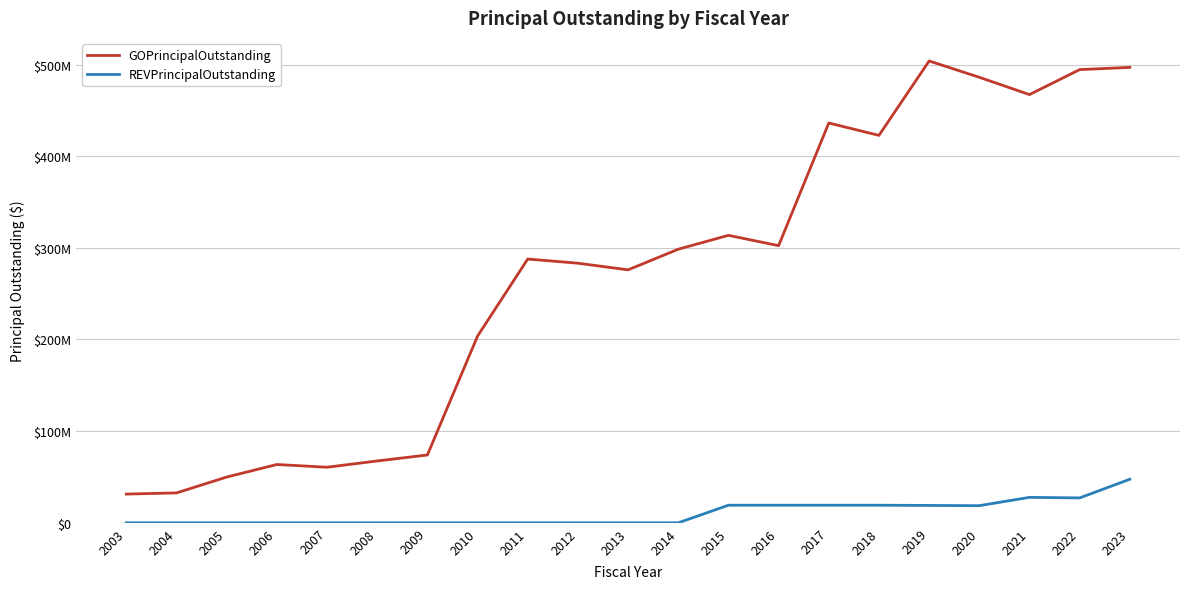

What are all the series names shown in the legend?

GOPrincipalOutstanding, REVPrincipalOutstanding